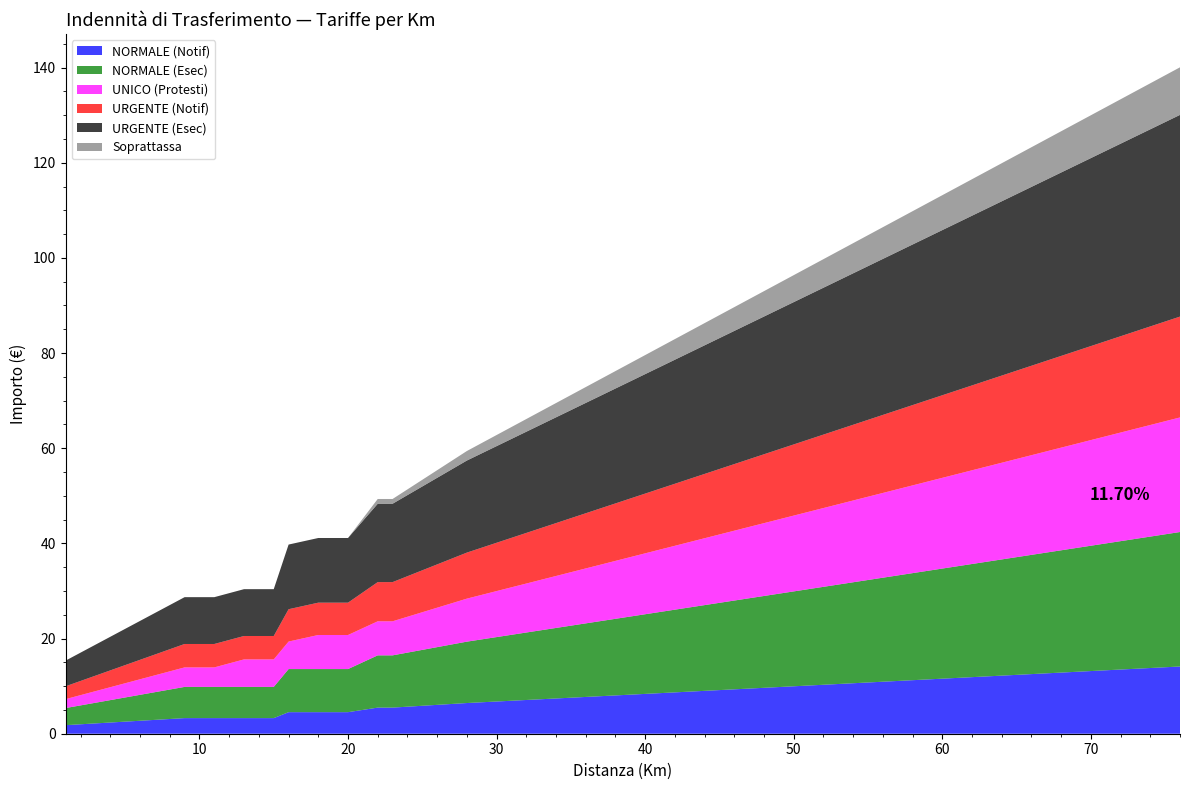

Reading right to left, list all the values displayed in this chart.

NORMALE (Notif): 14.1	13.2	12.2	11.2	10.3	9.3	8.4	7.4	6.5	5.5	5.5	4.5	4.5	4.5	3.3	3.3	3.3	3.3	3.3	1.8
NORMALE (Esec): 28.3	26.3	24.4	22.5	20.6	18.7	16.7	14.8	12.9	11.0	11.0	9.1	9.1	9.1	6.6	6.6	6.6	6.6	6.6	3.6
UNICO (Protesti): 24.1	22.2	20.3	18.4	16.6	14.7	12.8	10.9	9.0	7.2	7.2	7.2	7.2	5.8	5.8	5.8	4.1	4.1	4.1	1.9
URGENTE (Notif): 21.2	19.8	18.3	16.9	15.4	14.0	12.6	11.1	9.7	8.2	8.2	6.8	6.8	6.8	4.9	4.9	4.9	4.9	4.9	2.7
URGENTE (Esec): 42.4	39.5	36.6	33.8	30.9	28.0	25.1	22.2	19.4	16.5	16.5	13.6	13.6	13.6	9.8	9.8	9.8	9.8	9.8	5.4
Soprattassa: 10.0	9.0	8.0	7.0	6.0	5.0	4.0	3.0	2.0	1.0	1.0	0.0	0.0	0.0	0.0	0.0	0.0	0.0	0.0	0.0